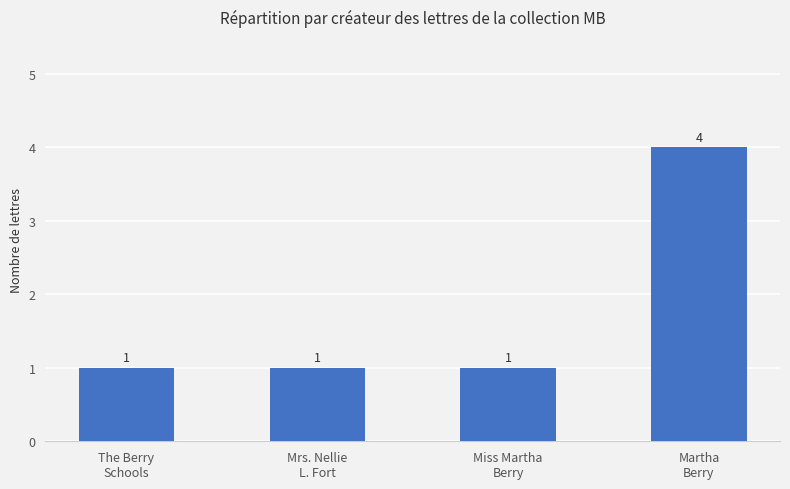

What is the sum of all values?

7